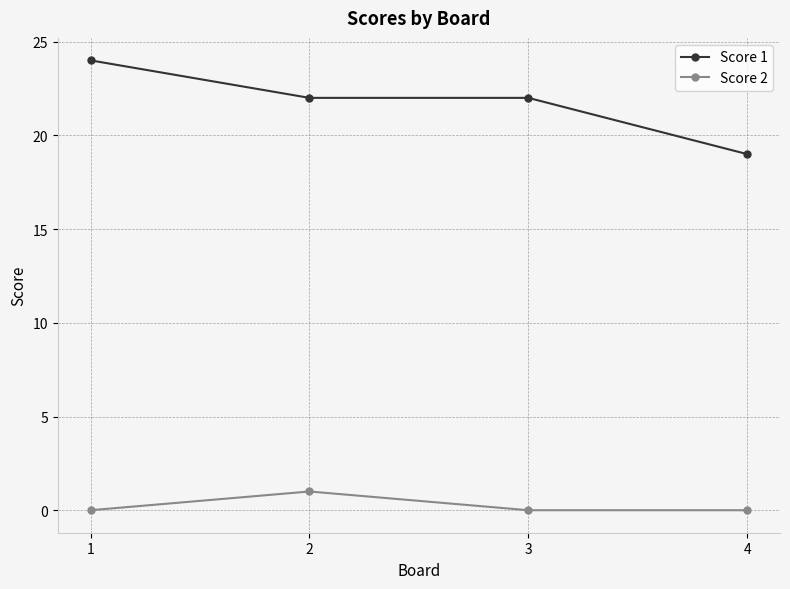

What is the minimum value for Score 1?

19